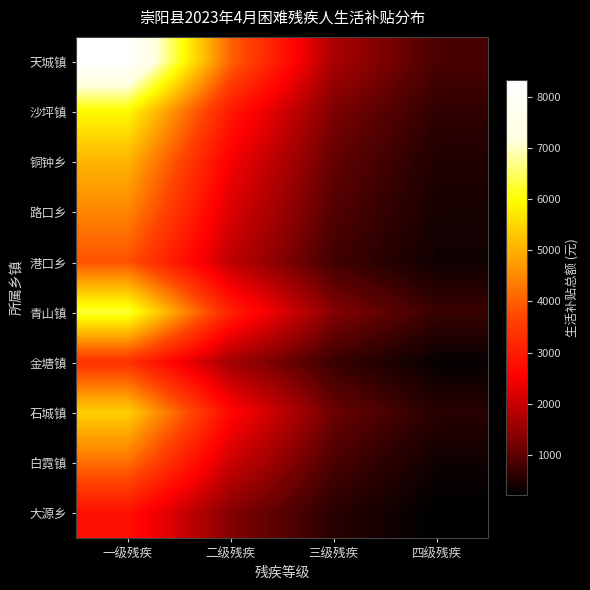

Count the number of data series in this chart.

10